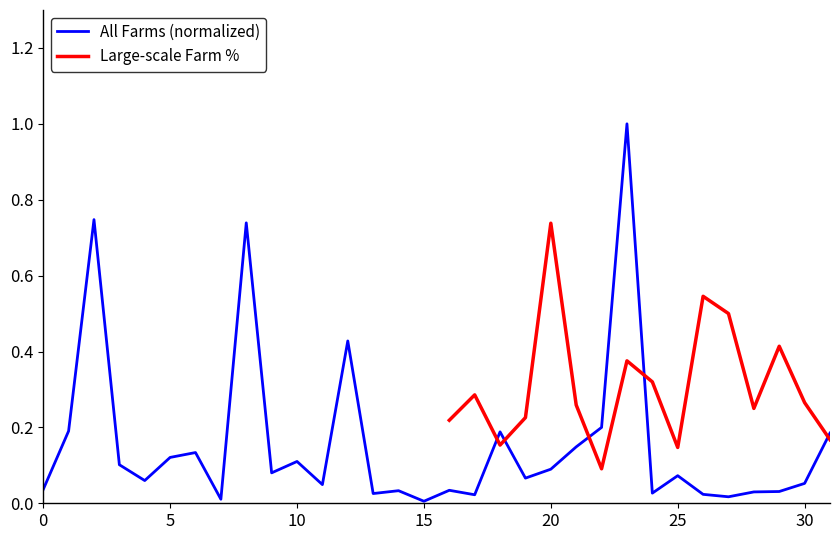

What is the maximum value for All Farms (normalized)?

1.0